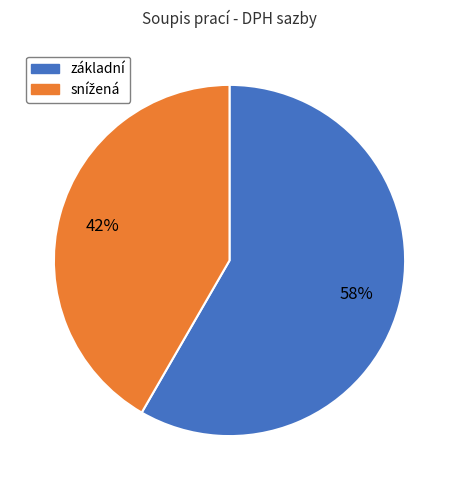

To the nearest percent, what is the average slice percentage?

50%